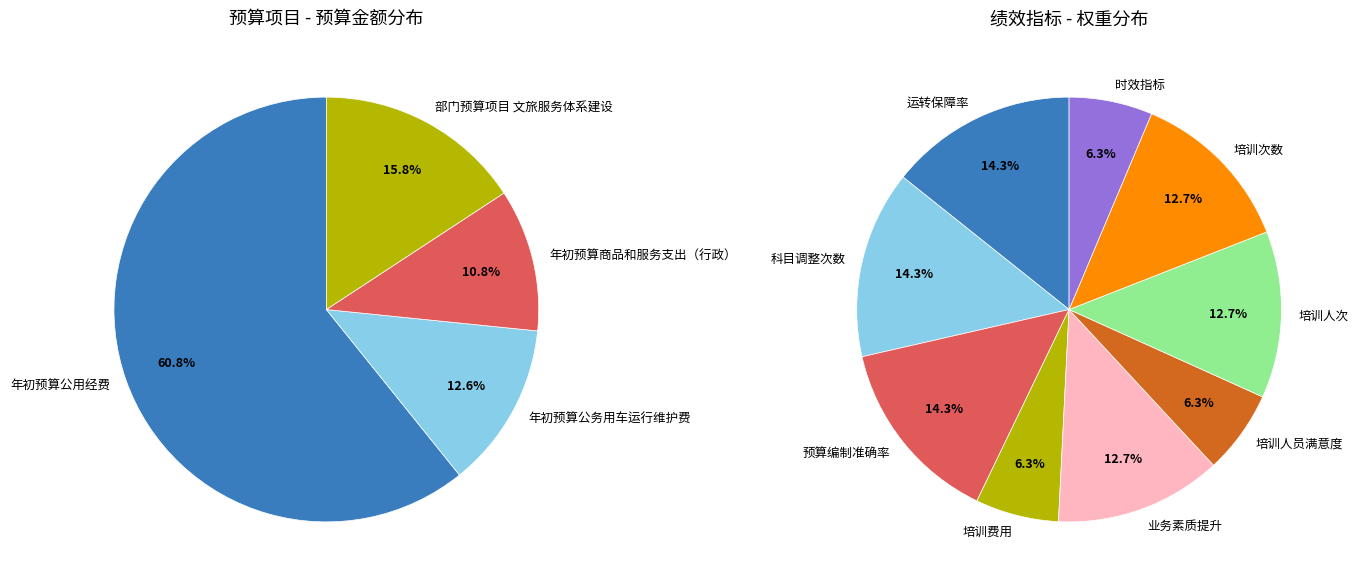

To the nearest percent, what is the difference between the 部门预算项目 文旅服务体系建设 and 年初预算商品和服务支出（行政） slice percentages?

5%